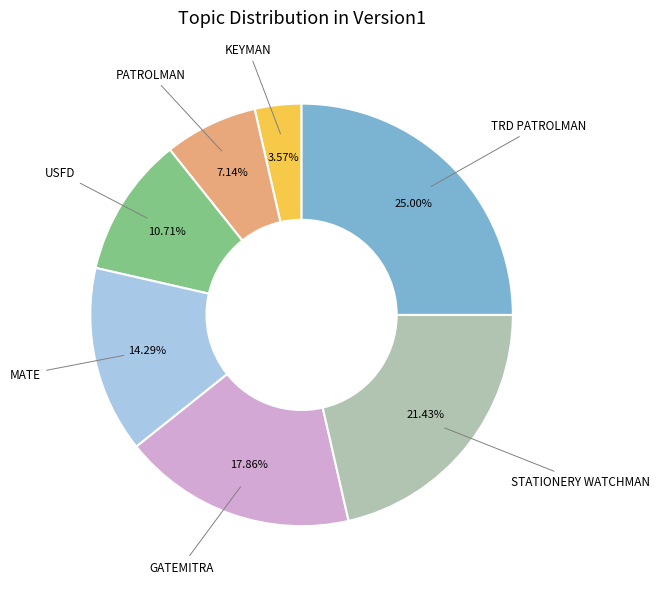

What is the ratio of the value at PATROLMAN to the value at STATIONERY WATCHMAN?

0.3